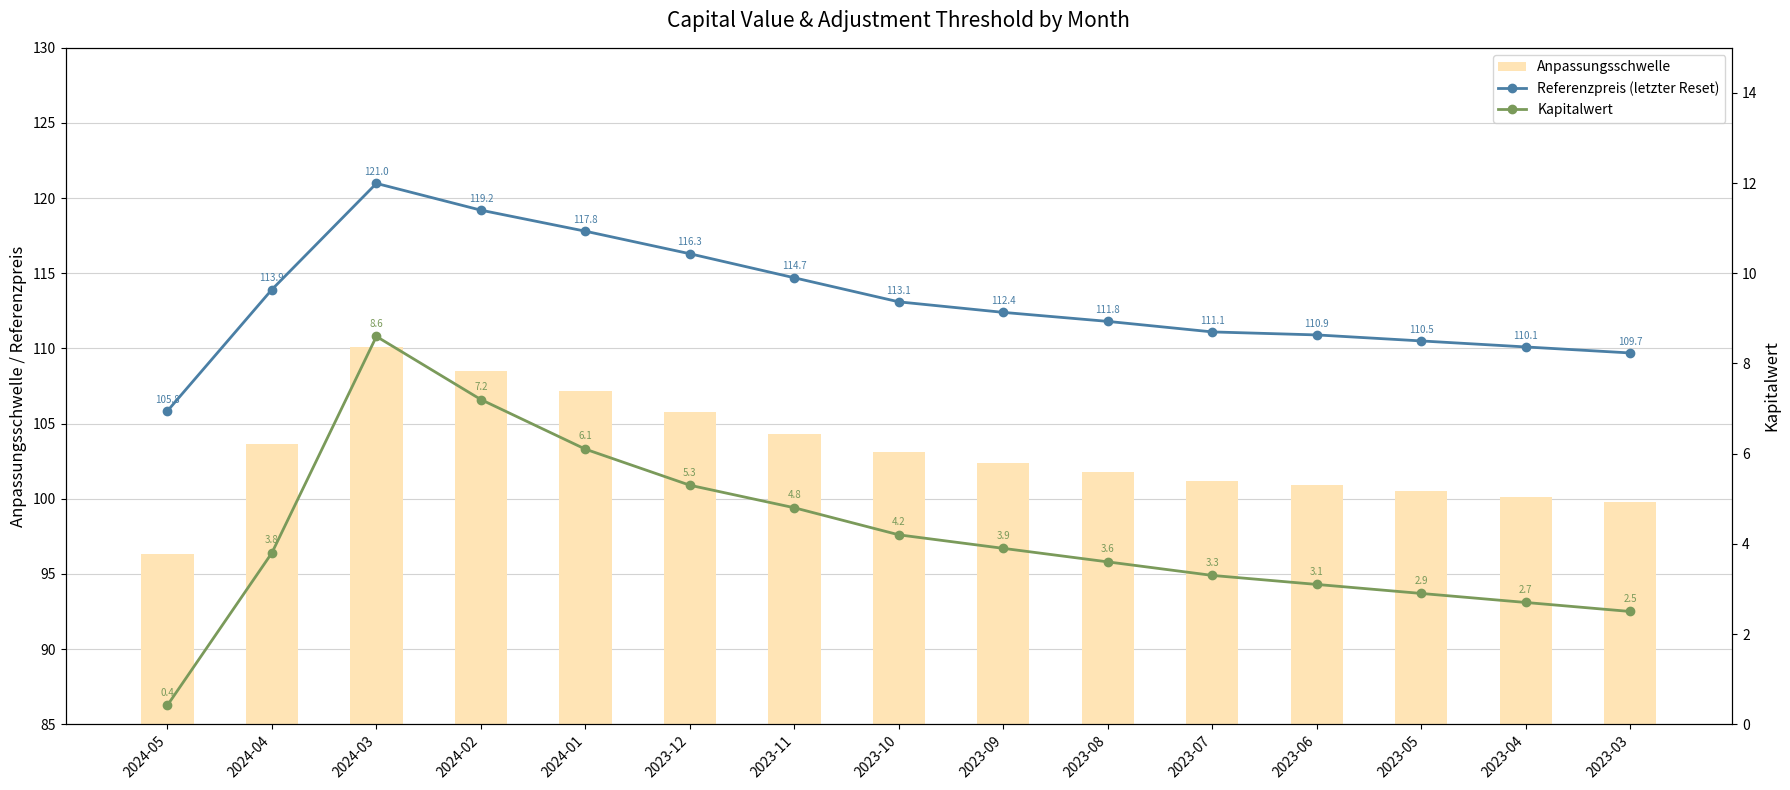

Reading left to right, what are all the values shown in this chart?

Referenzpreis (letzter Reset): 105.8	113.9	121.0	119.2	117.8	116.3	114.7	113.1	112.4	111.8	111.1	110.9	110.5	110.1	109.7
Anpassungsschwelle: 96.3	103.7	110.1	108.5	107.2	105.8	104.3	103.1	102.4	101.8	101.2	100.9	100.5	100.1	99.8
Kapitalwert: 0.4	3.8	8.6	7.2	6.1	5.3	4.8	4.2	3.9	3.6	3.3	3.1	2.9	2.7	2.5